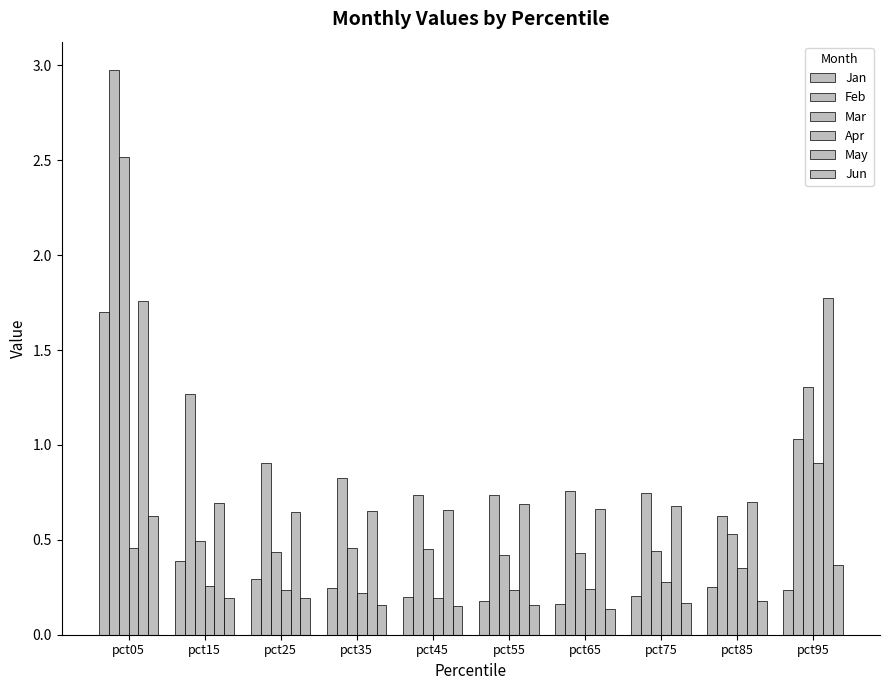

Which has a higher value, pct15 or pct65?

pct15